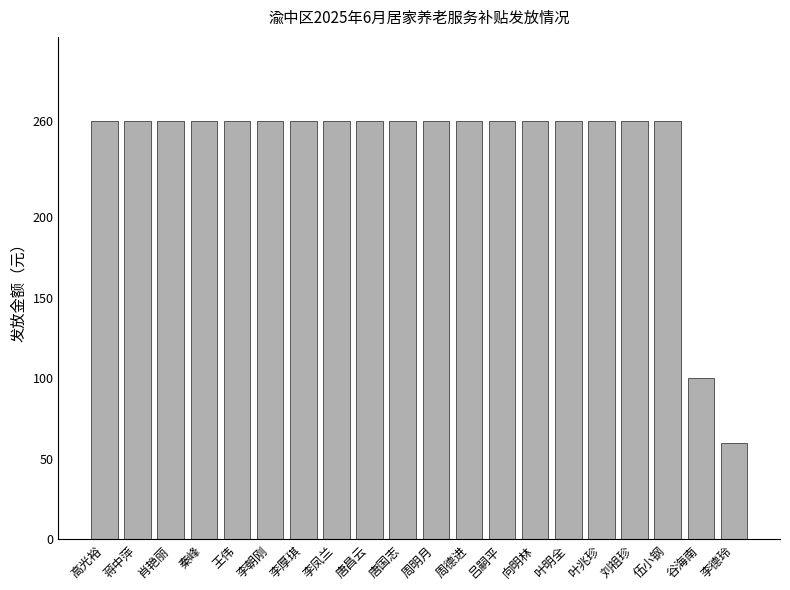

What is the maximum value shown in the chart?

260